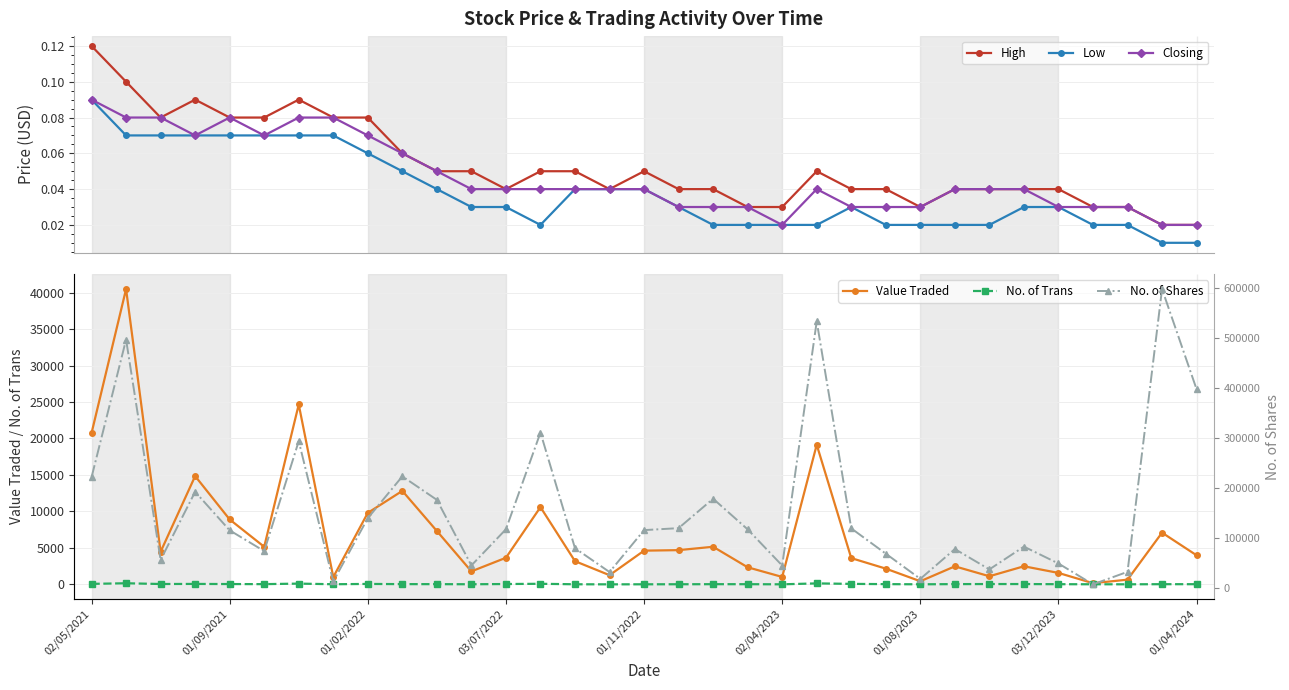

What is the value of the No. of Shares point at the 6th from the left?

73540.0